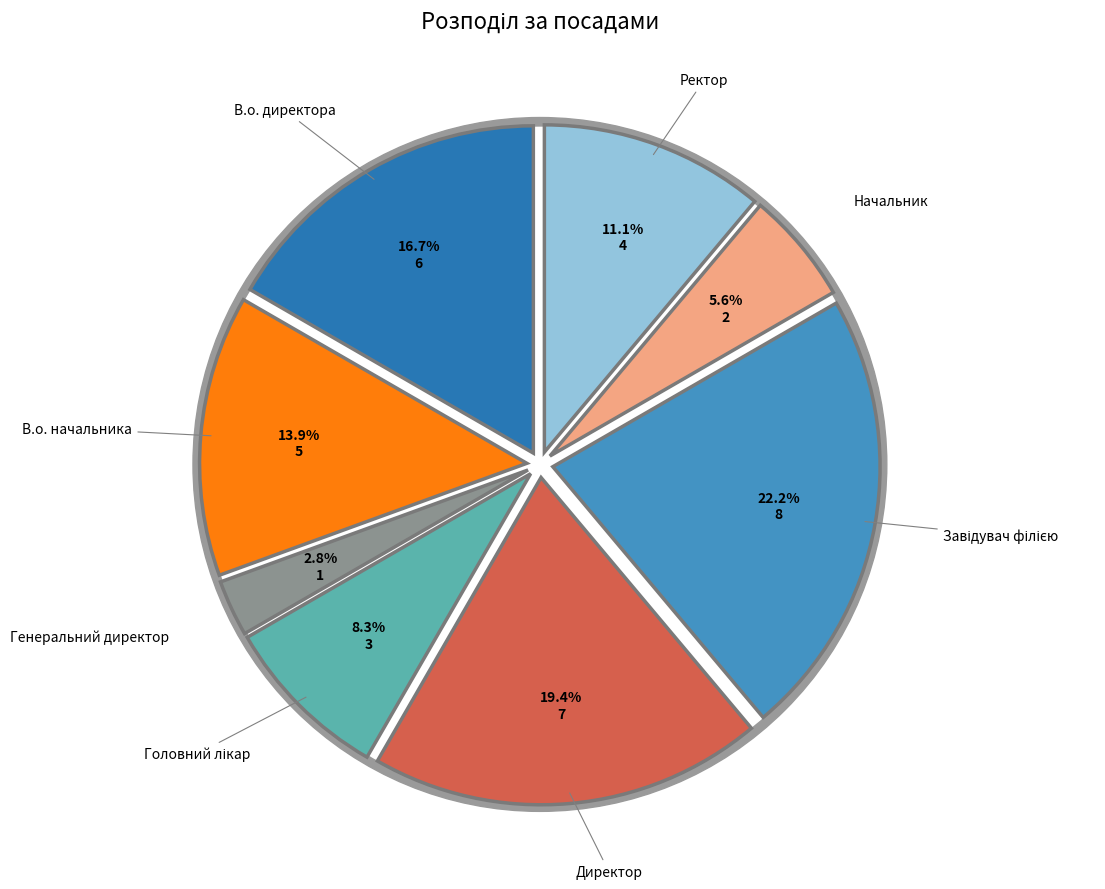

To the nearest percent, what percentage of the pie is Начальник?

6%